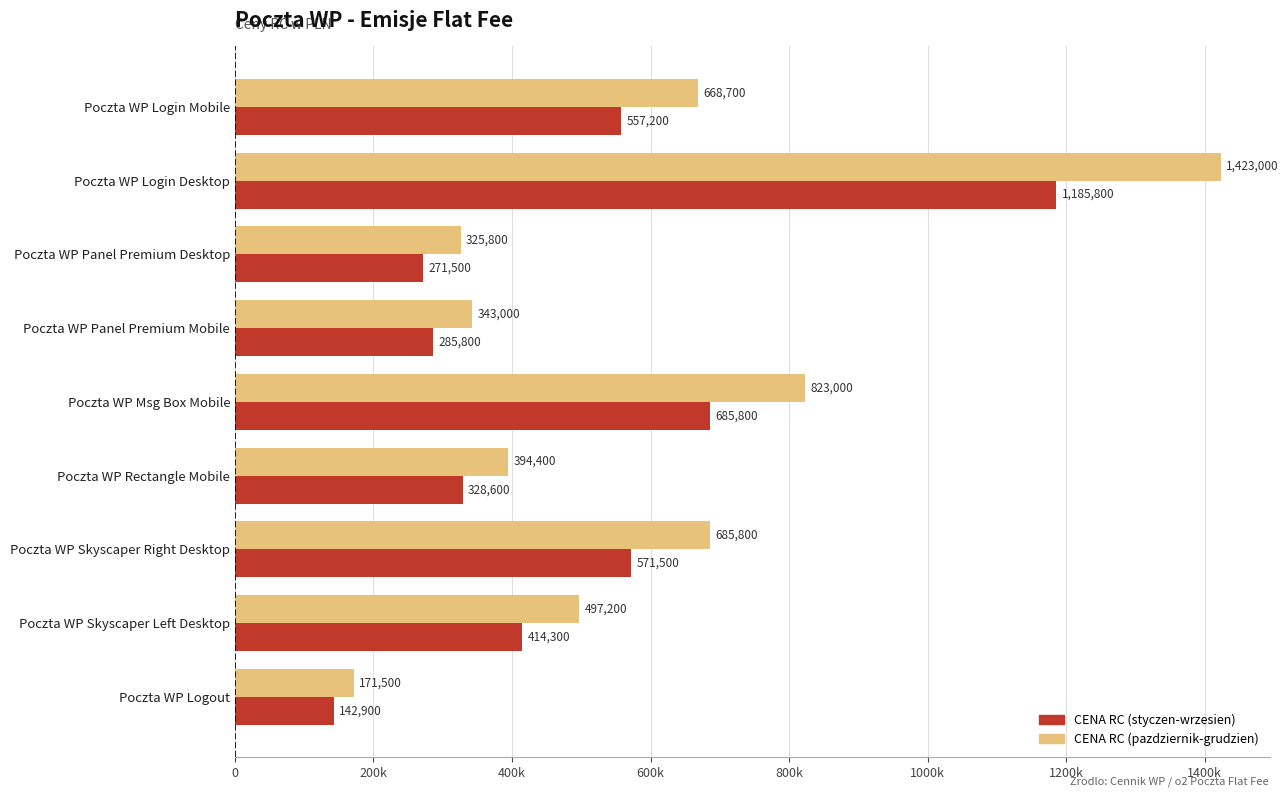

What are all the series names shown in the legend?

CENA RC (styczen-wrzesien), CENA RC (pazdziernik-grudzien)